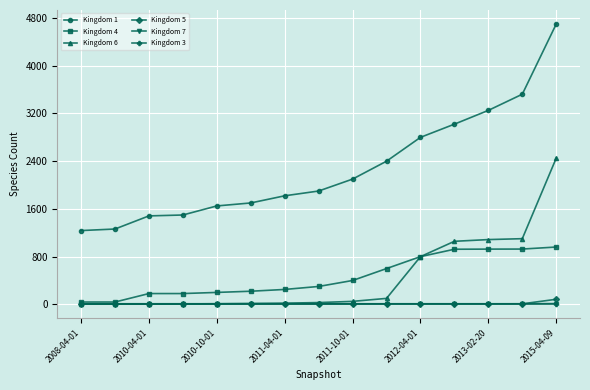

True or false: Kingdom 1 and Kingdom 6 intersect in this chart.

False